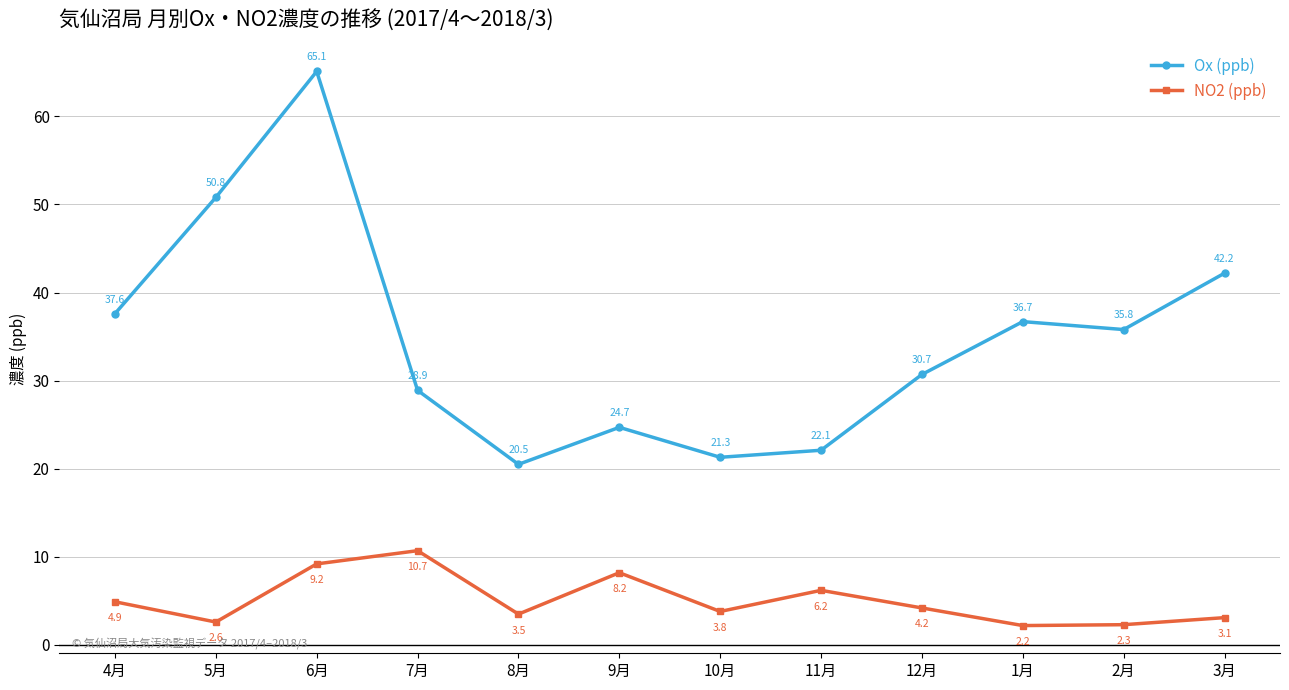

What is the label of the 11th point from the left?

2月